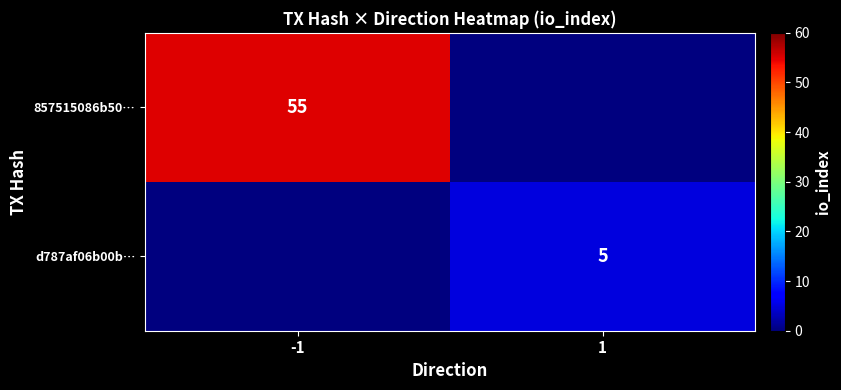

The value of d787af06b00b… at 1 is 7. True or false?

False